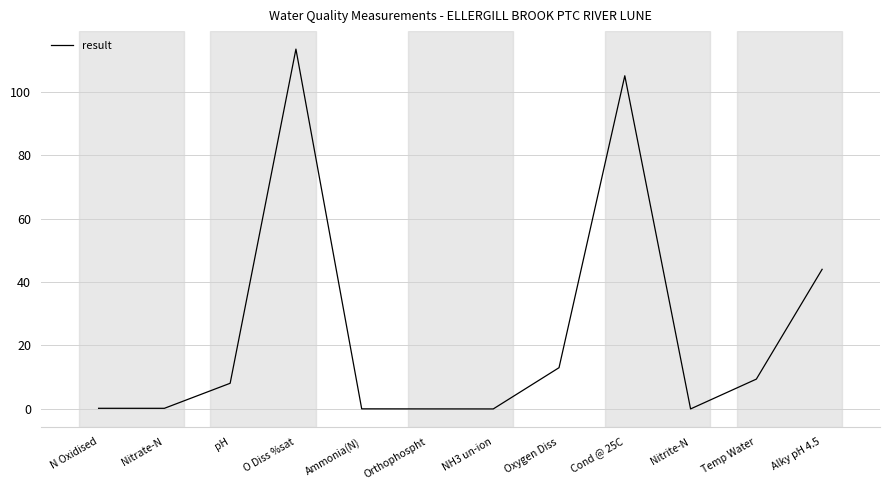

What position from the right is Oxygen Diss?

5